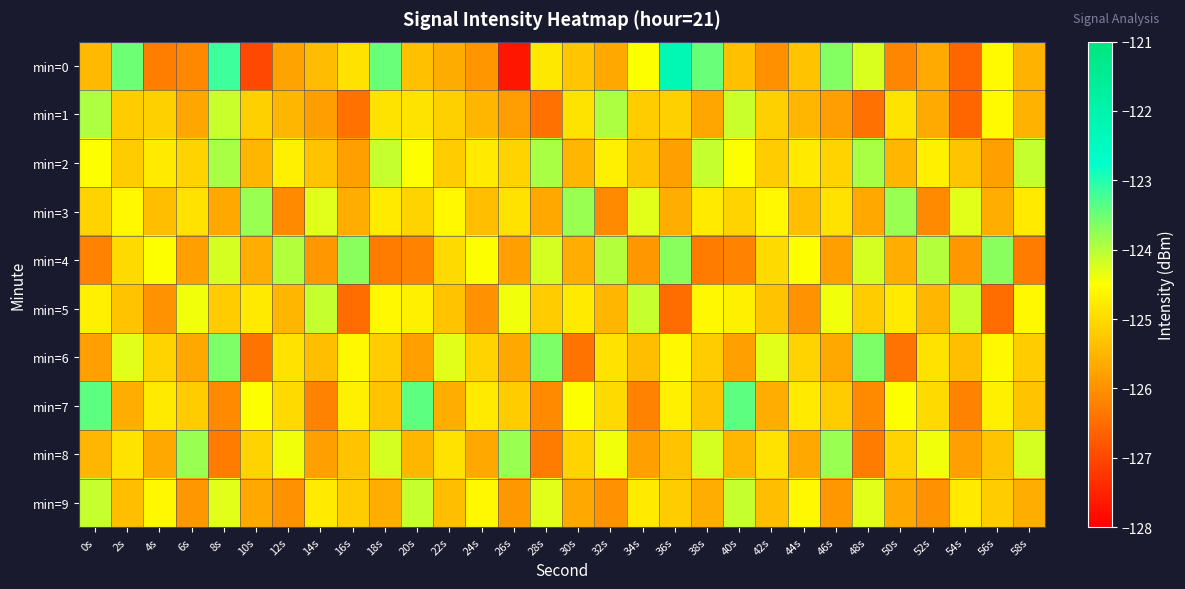

How many distinct data groups are displayed?

10